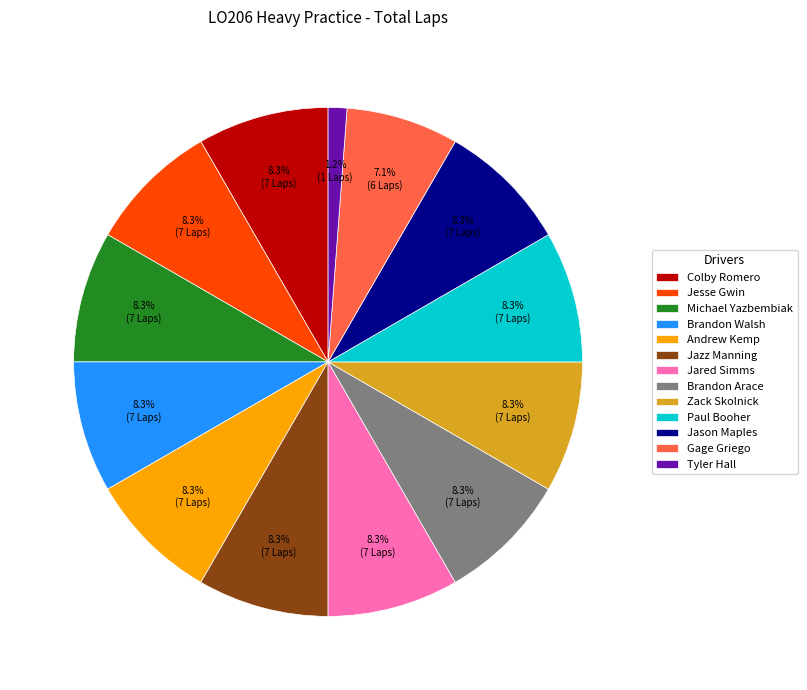

Combined, what portion of the pie is Jared Simms and Jason Maples?

16.7%